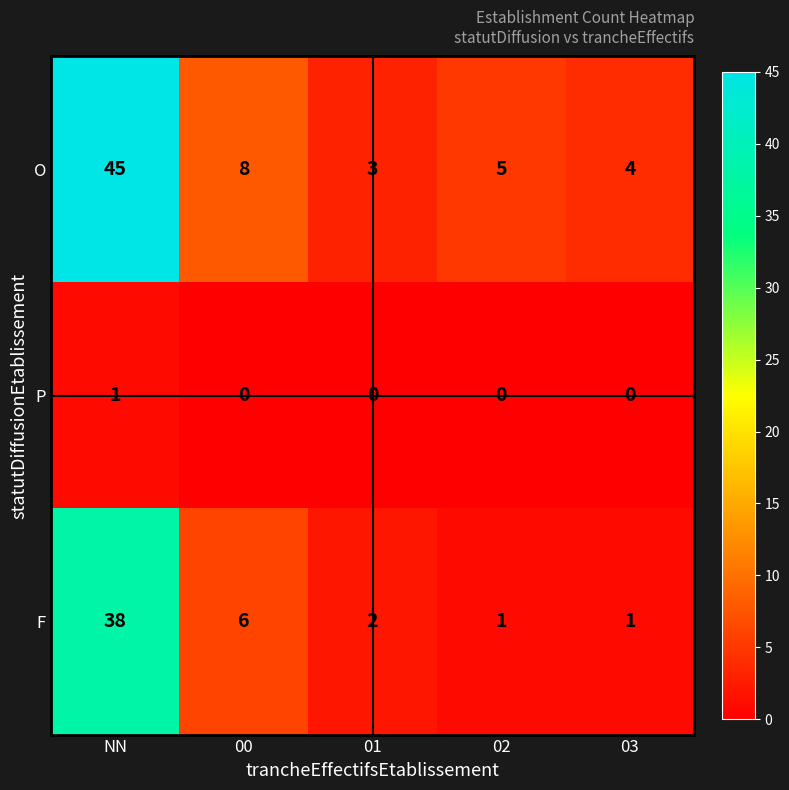

List the series in order of their overall mean, lowest first.

P, F, O